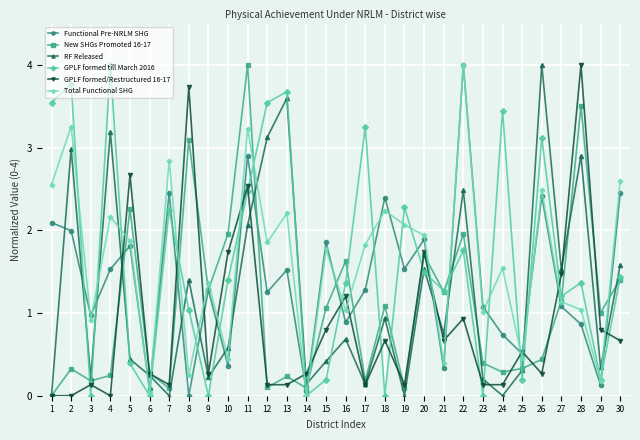

Is this an area chart (filled region under the line)?

No